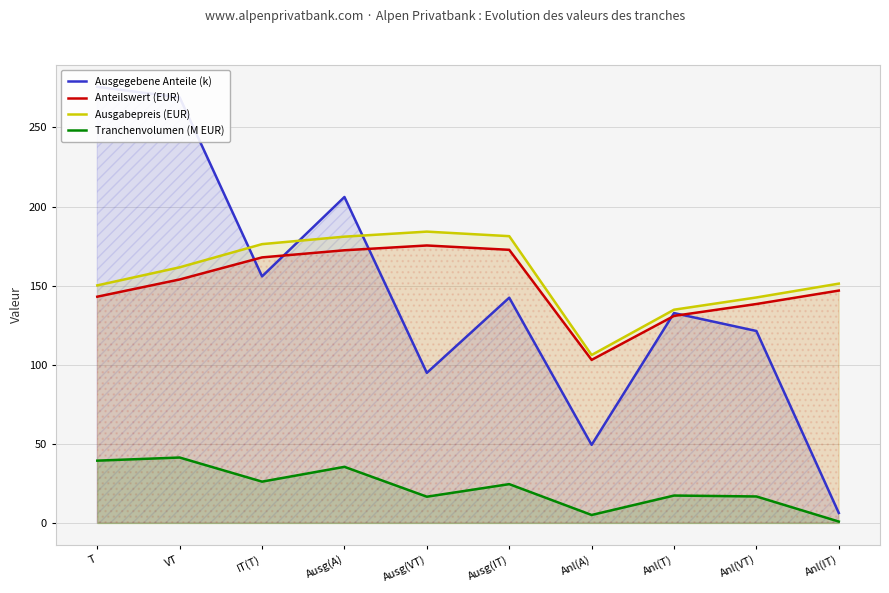

What is the average value of the Tranchenvolumen (M EUR) series?

22.4